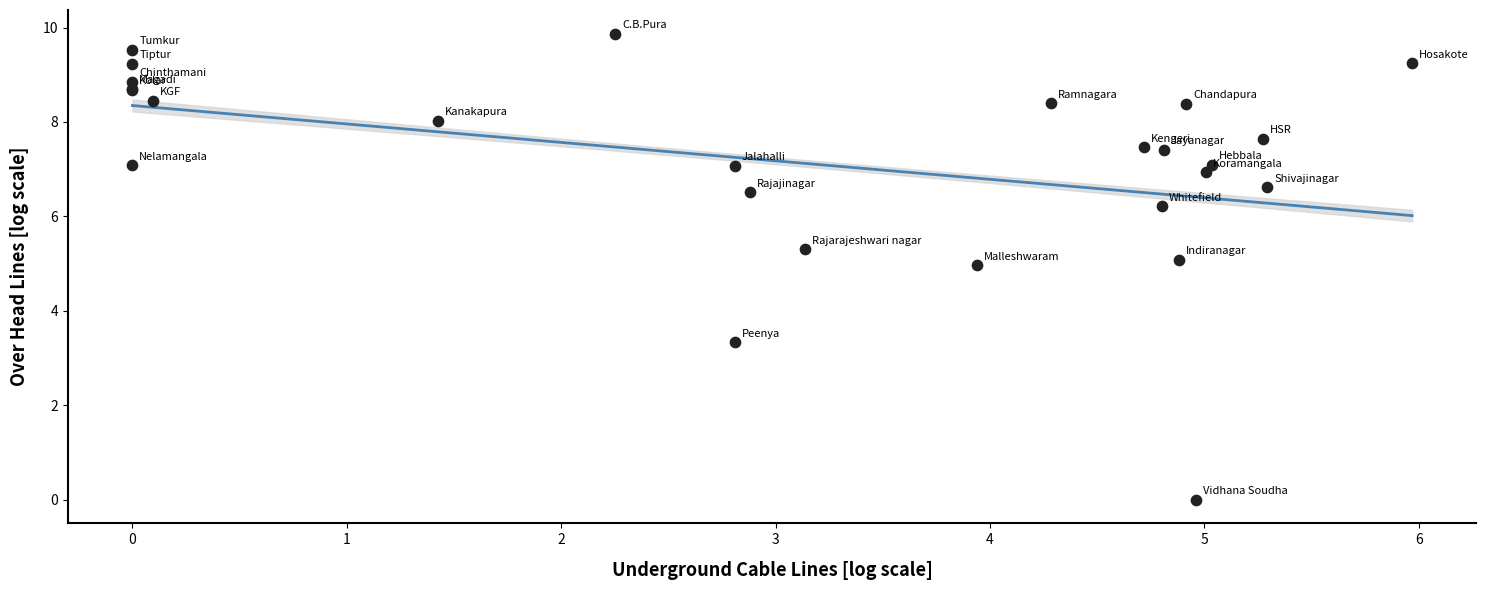

What Y value in the scatter plot is closest to 4?

3.3